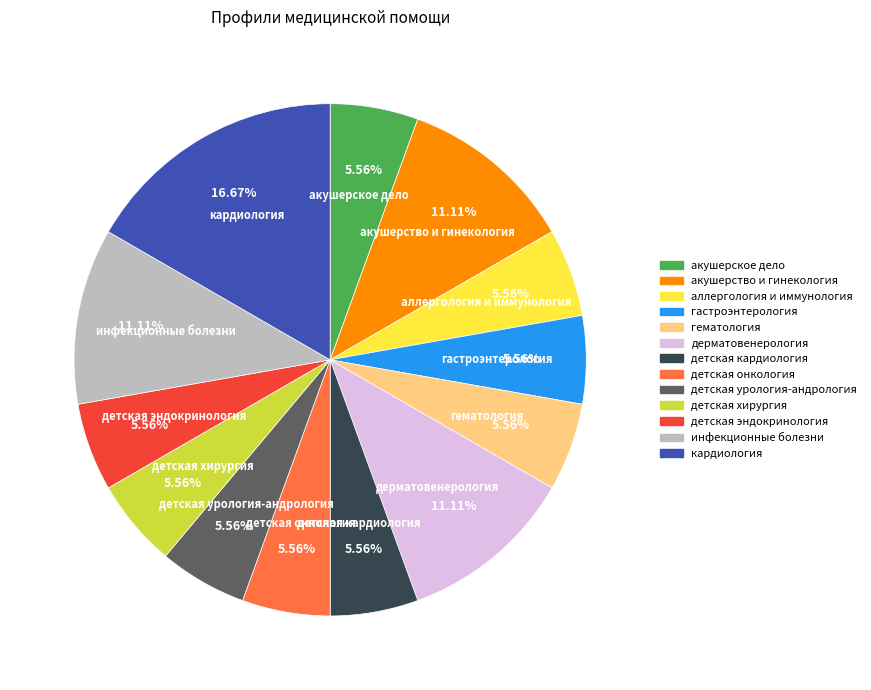

To the nearest percent, what is the difference between the largest and smallest slice percentages?

11%